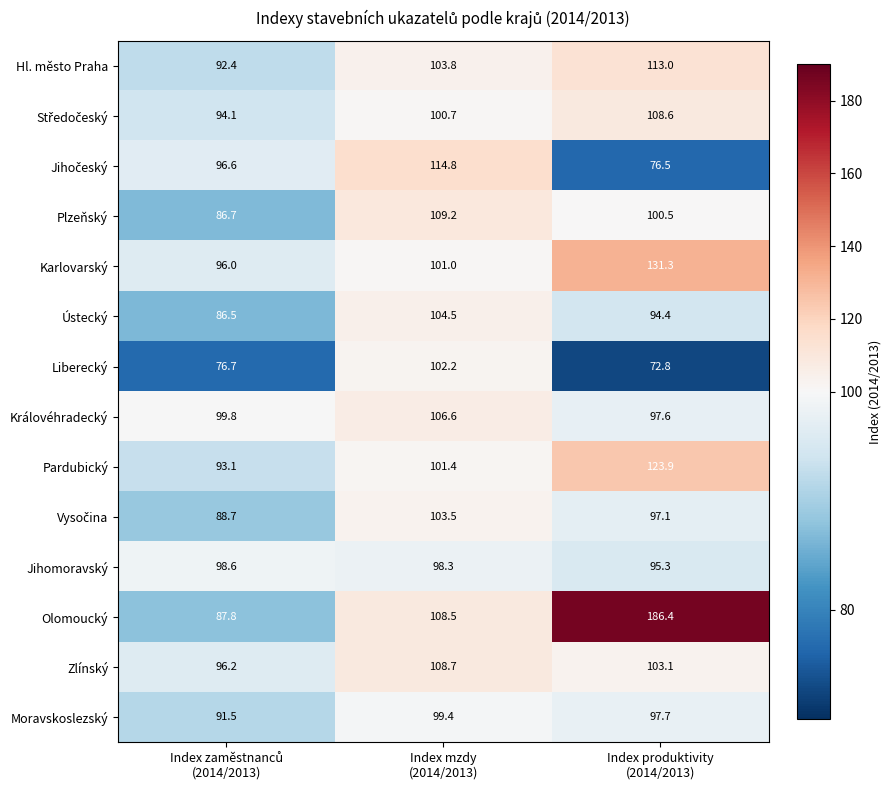

What is the total value across all series at Index mzdy
(2014/2013)?

1462.6